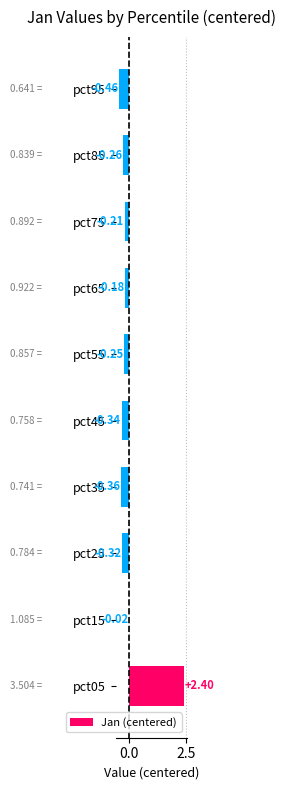

What is the maximum value shown in the chart?

2.4